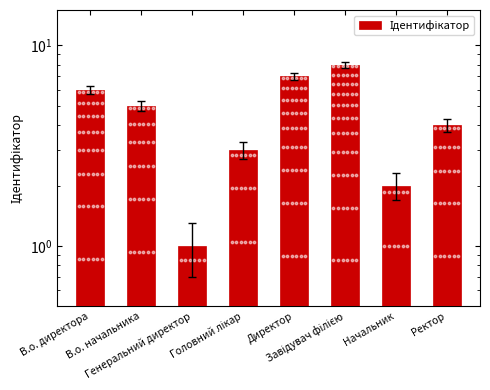

How many categories are shown in the chart?

8